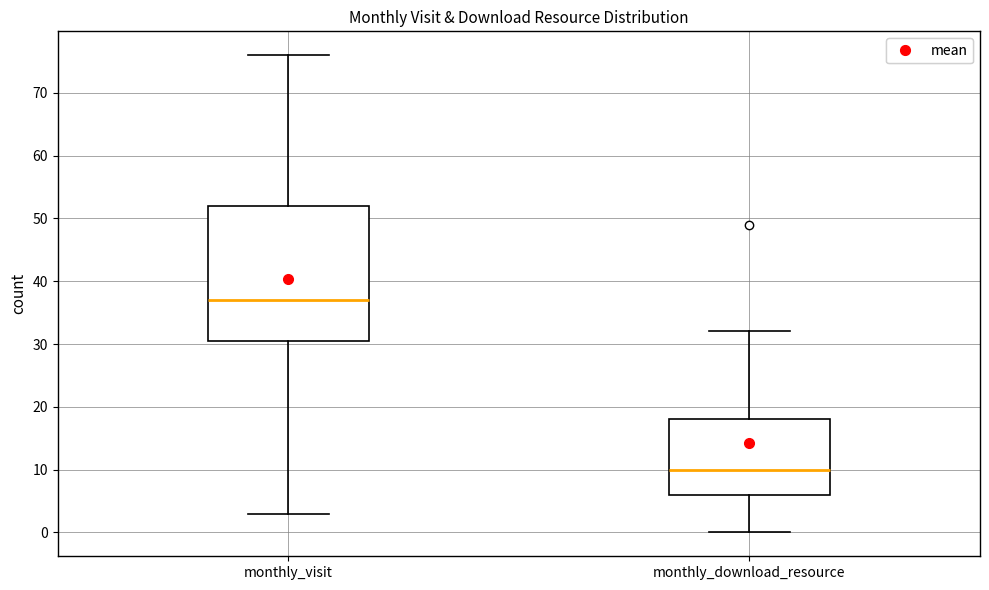

Comparing the boxes themselves (not the whiskers), which one is the tallest?

monthly_visit